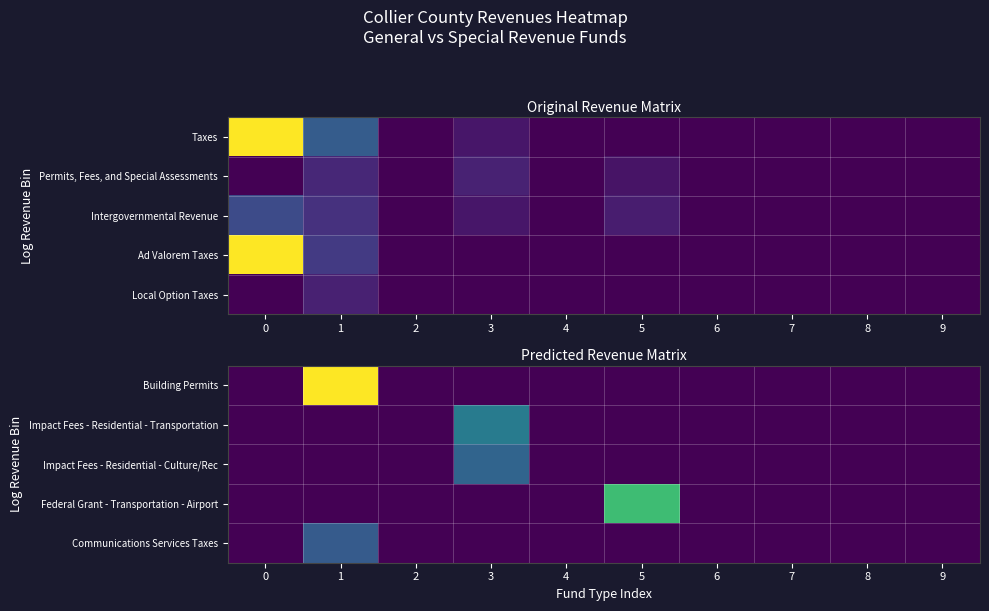

Is the value of Impact Fees - Residential - Culture/Rec at 1 greater than the value of Communications Services Taxes at 3?

No